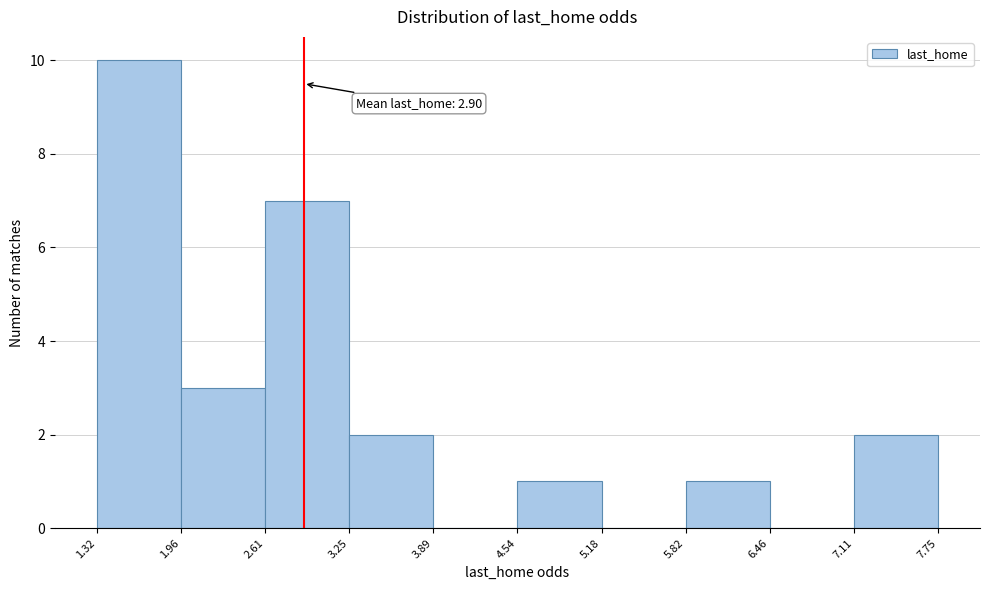

Which range on the x-axis has the tallest bar?

1.32 to 1.96